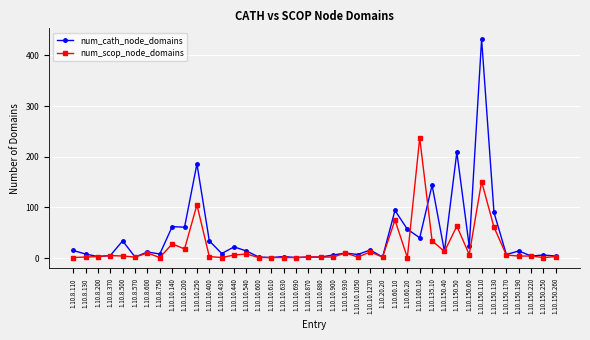

Does the chart display data point markers on the line(s)?

Yes